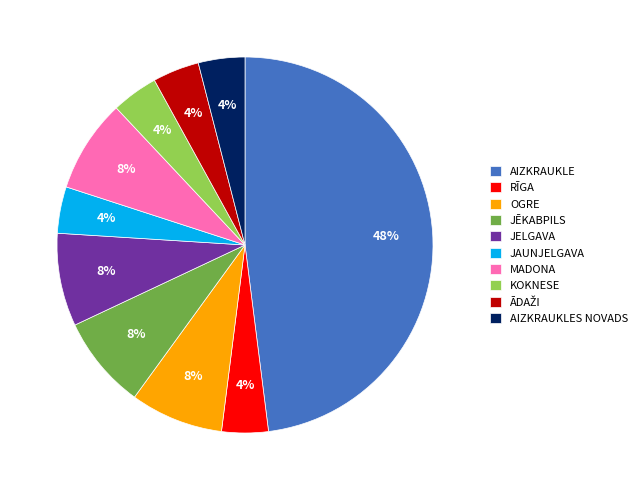

To the nearest percent, what portion does JELGAVA represent?

8%